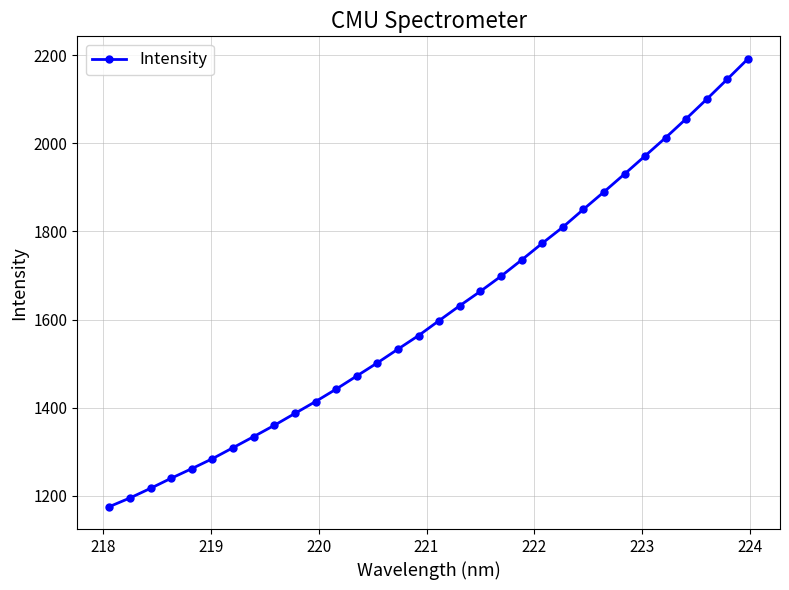

What is the difference between the maximum and minimum values?

1016.2